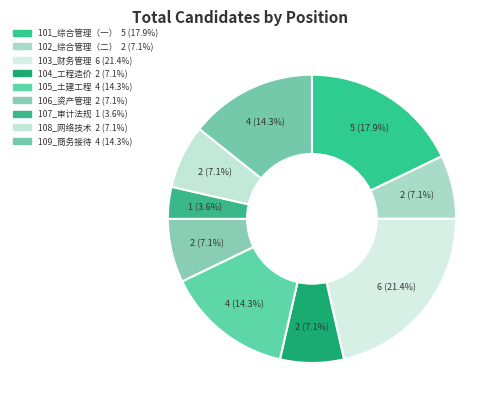

Which has a higher value, 104_工程造价 or 103_财务管理?

103_财务管理